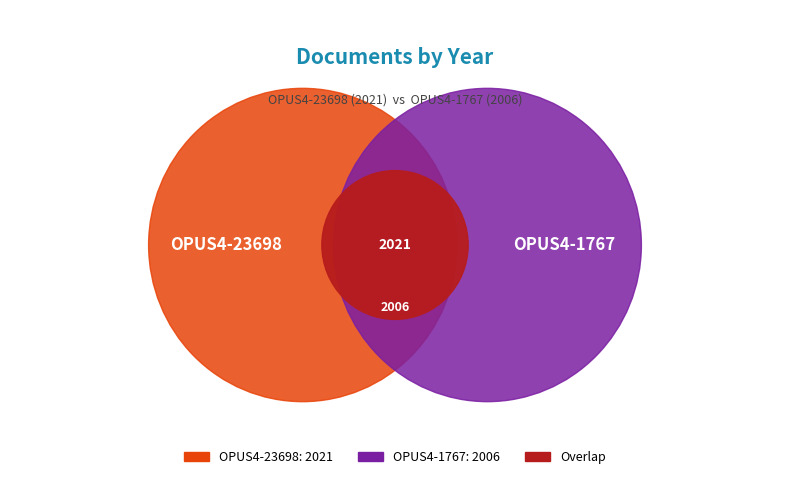

Does any single category account for the majority?

Yes